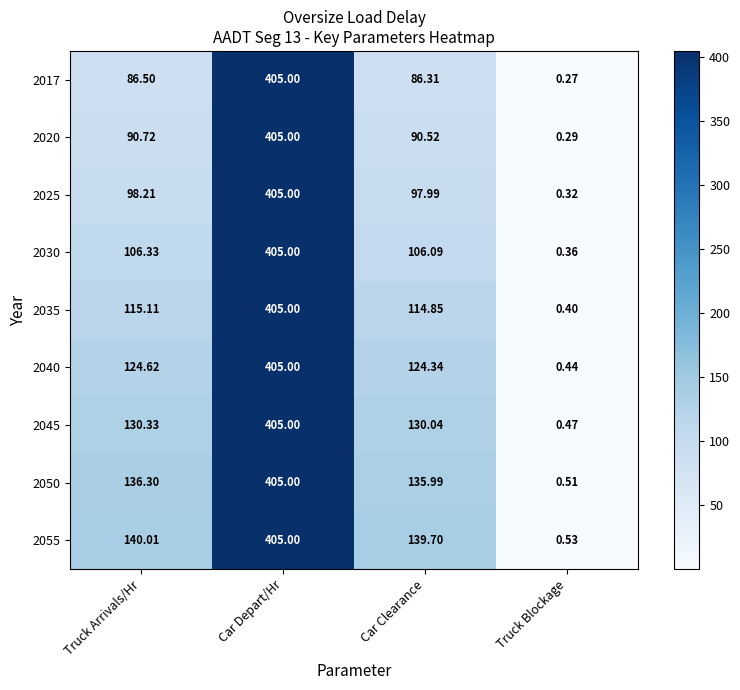

At which category is the sum across all series the highest?

Car Depart/Hr